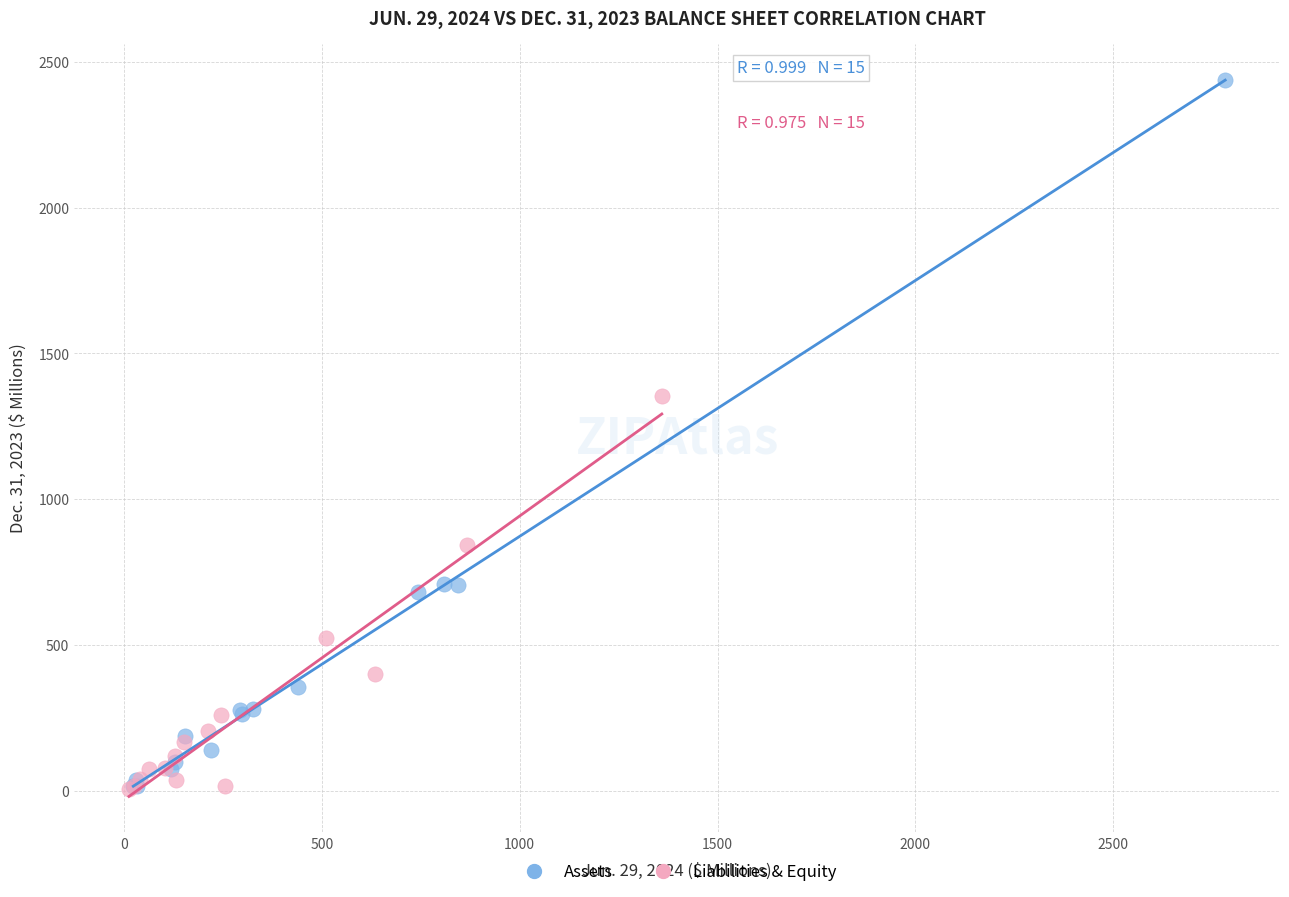

Which series has the largest Y range (max minus min)?

Assets